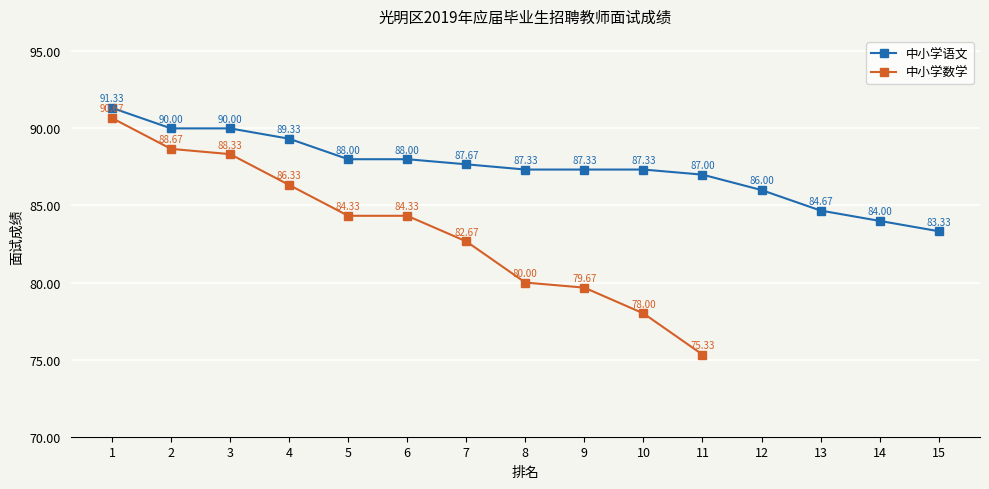

How many values exceed 87?

10